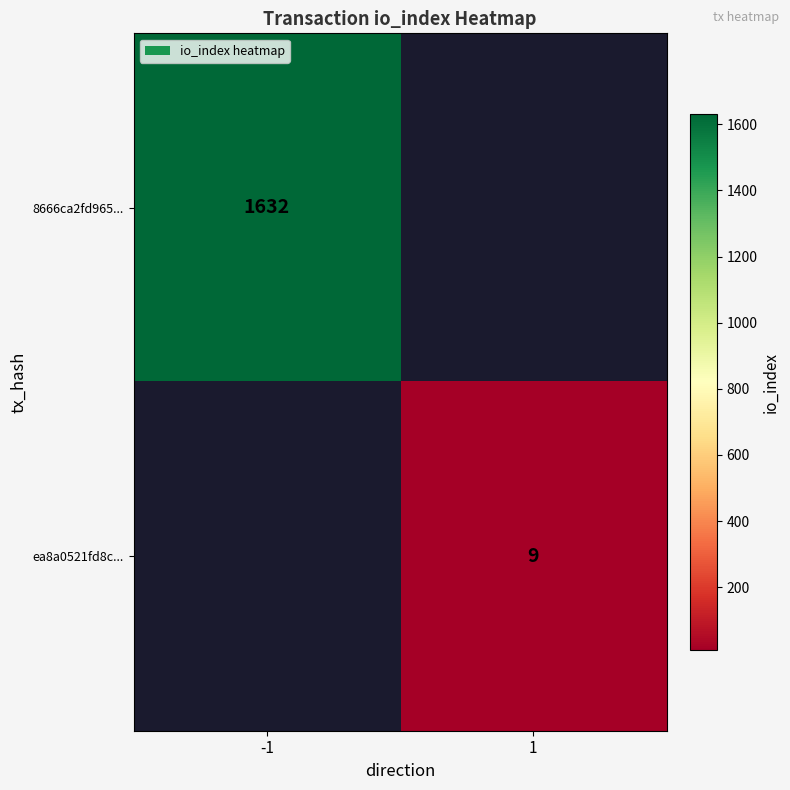

The value of 8666ca2fd965... at -1 is 1632. True or false?

True